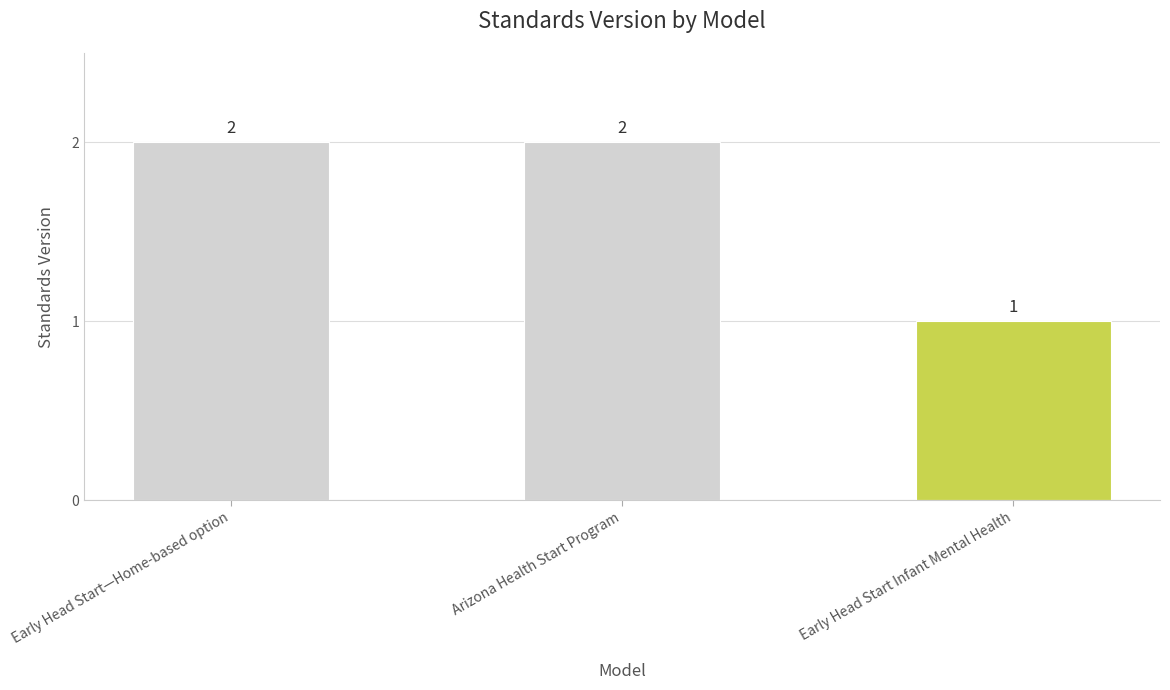

What is the difference between the maximum and minimum values?

1